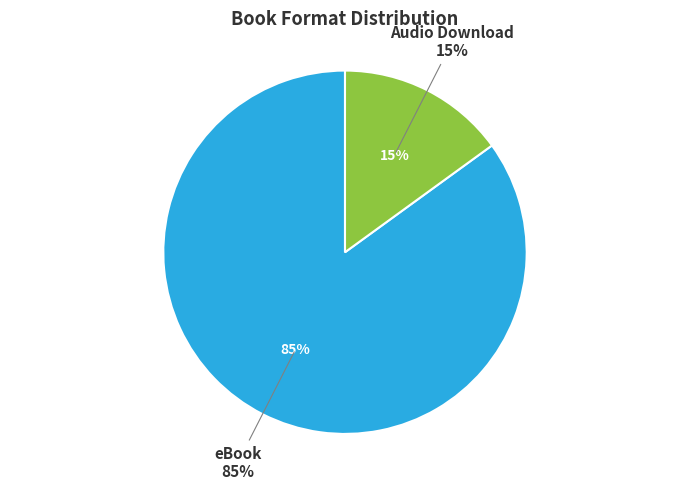

What percentage is the Audio Download slice, to the nearest percent?

15%